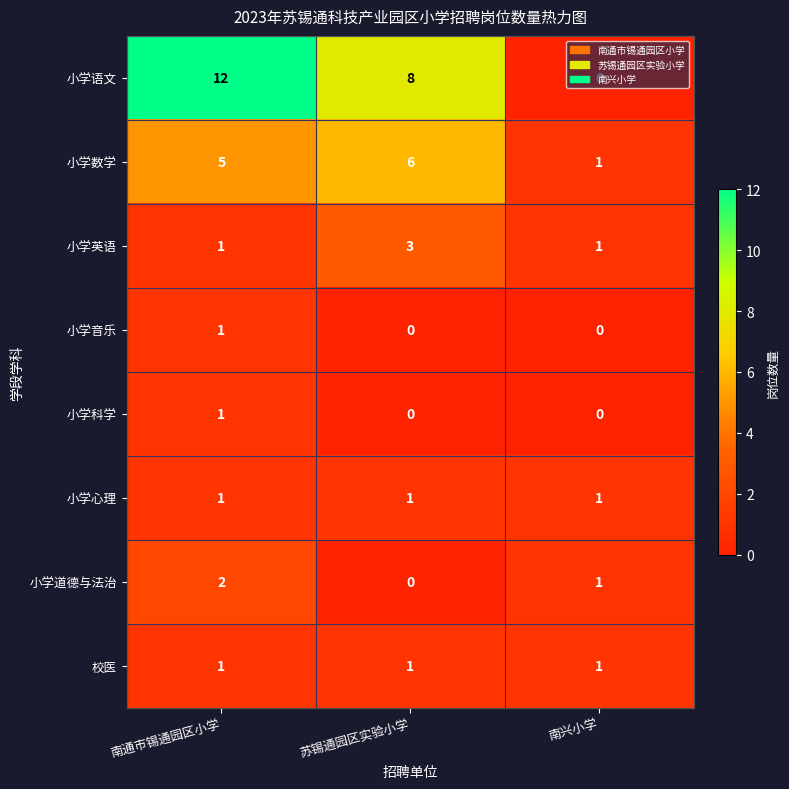

How many 小学道德与法治 values are between 0 and 2?

3